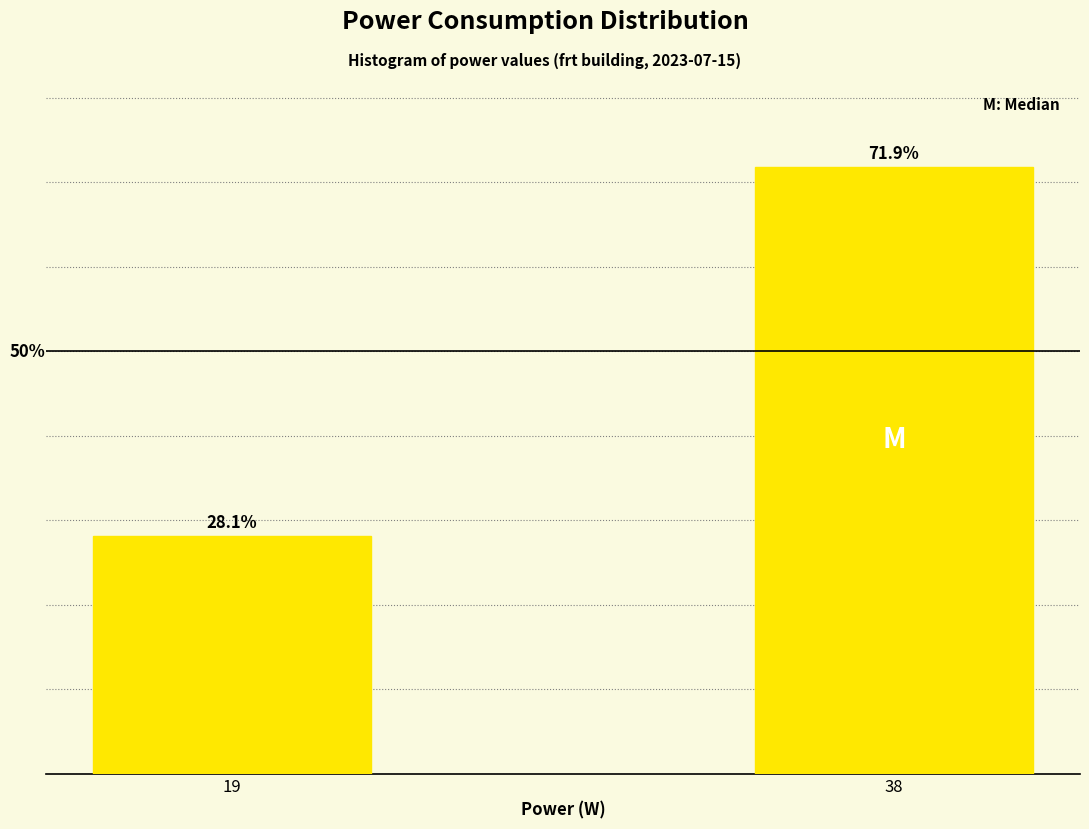

List the labels in order of value, largest first.

38, 19